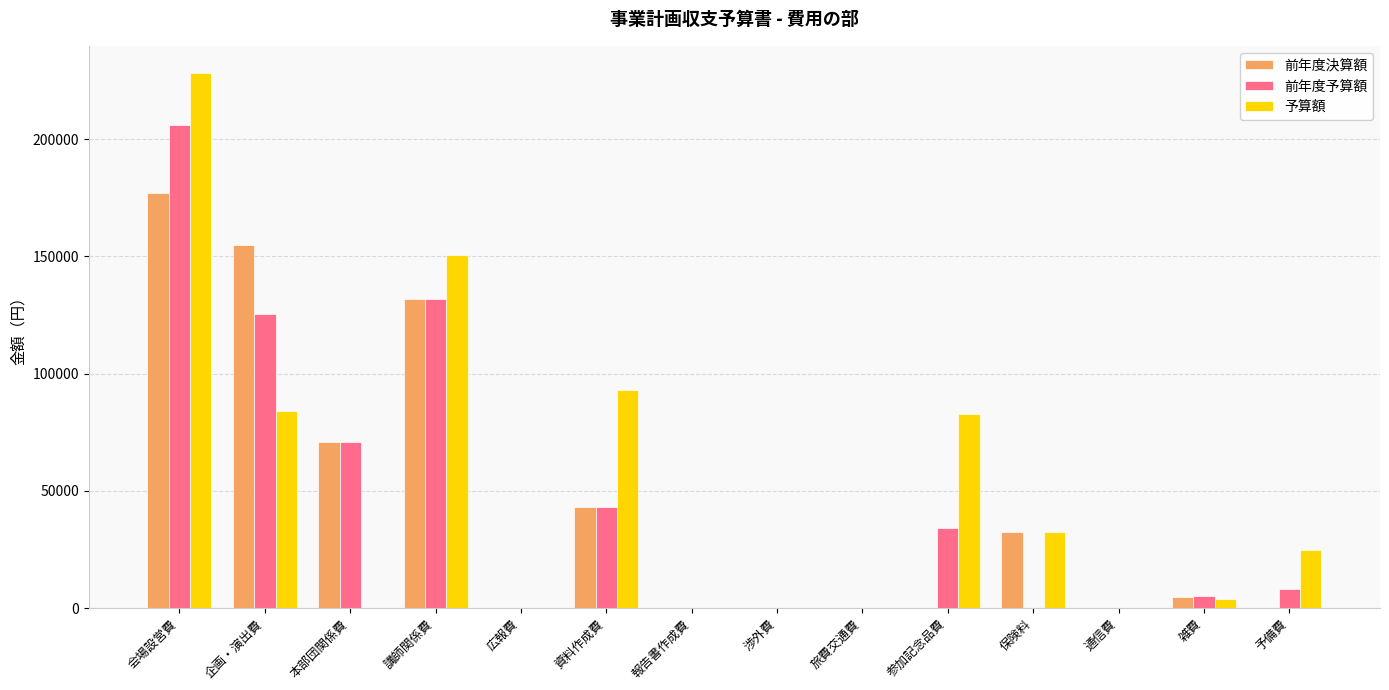

What are all the series names shown in the legend?

前年度決算額, 前年度予算額, 予算額